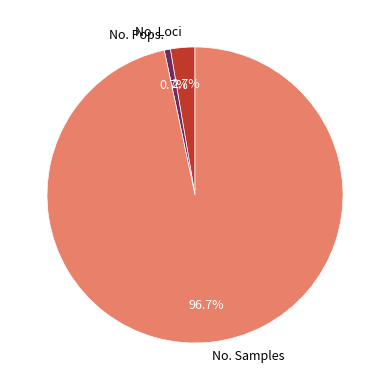

What percentage is the No. Samples slice, to the nearest percent?

97%